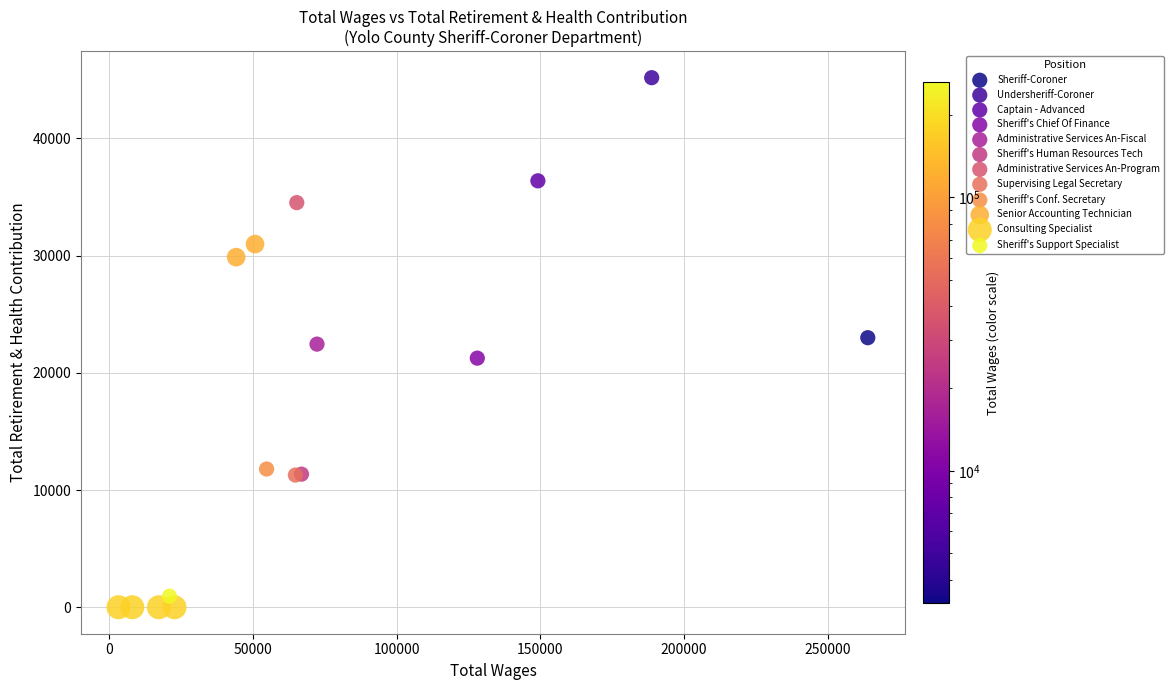

Which series contains the lowest Y value?

Consulting Specialist